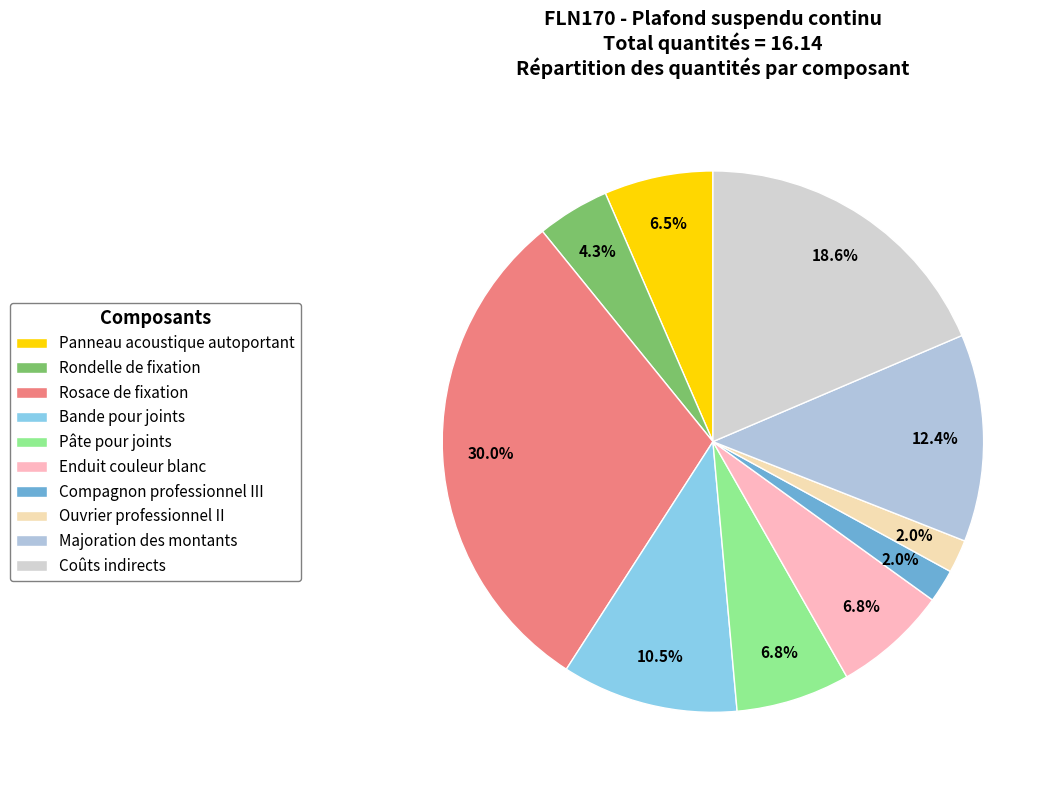

To the nearest percent, what portion does Coûts indirects represent?

19%